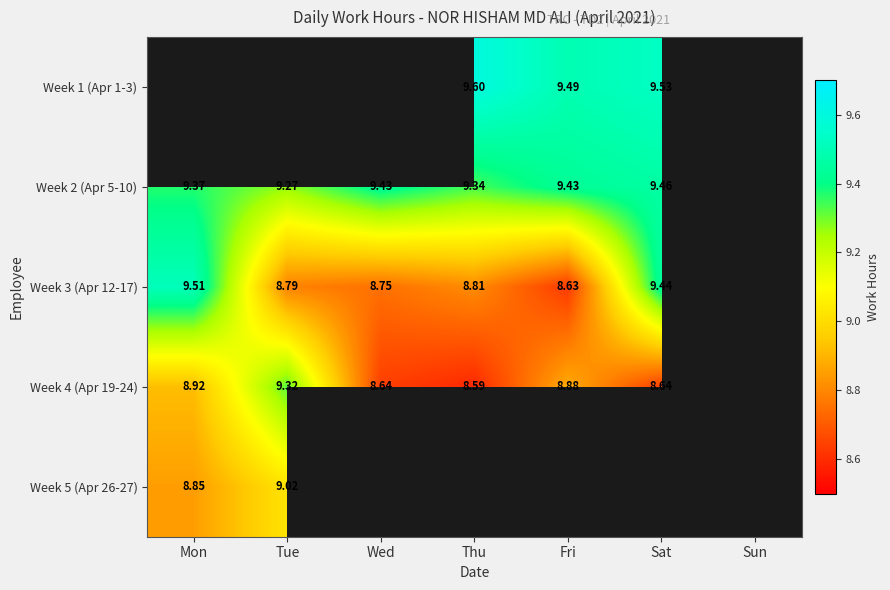

Is the value of Week 3 (Apr 12-17) at Mon greater than the value of Week 2 (Apr 5-10) at Tue?

Yes